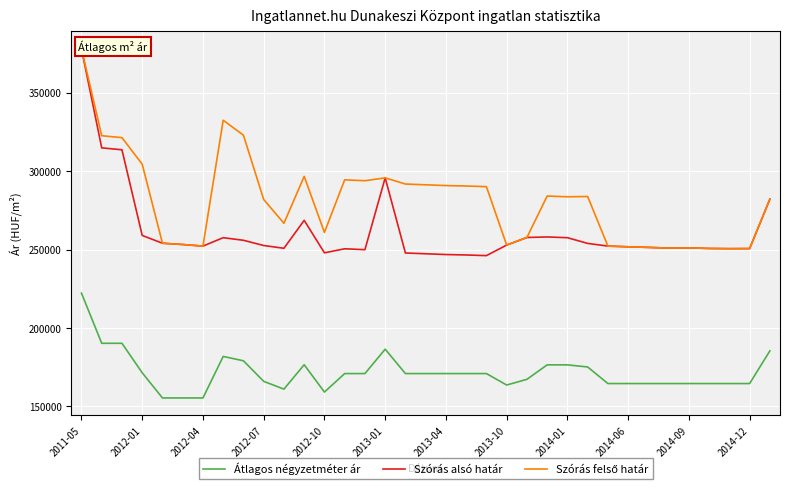

What is the smallest value displayed?

155405